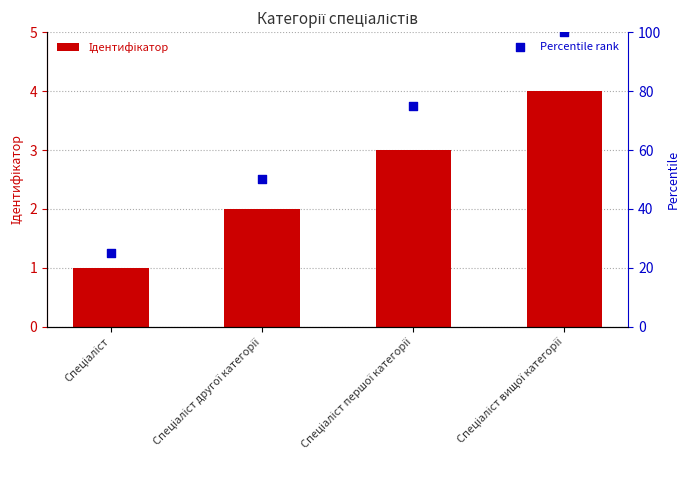

What is the total value across all series at Спеціаліст?

26